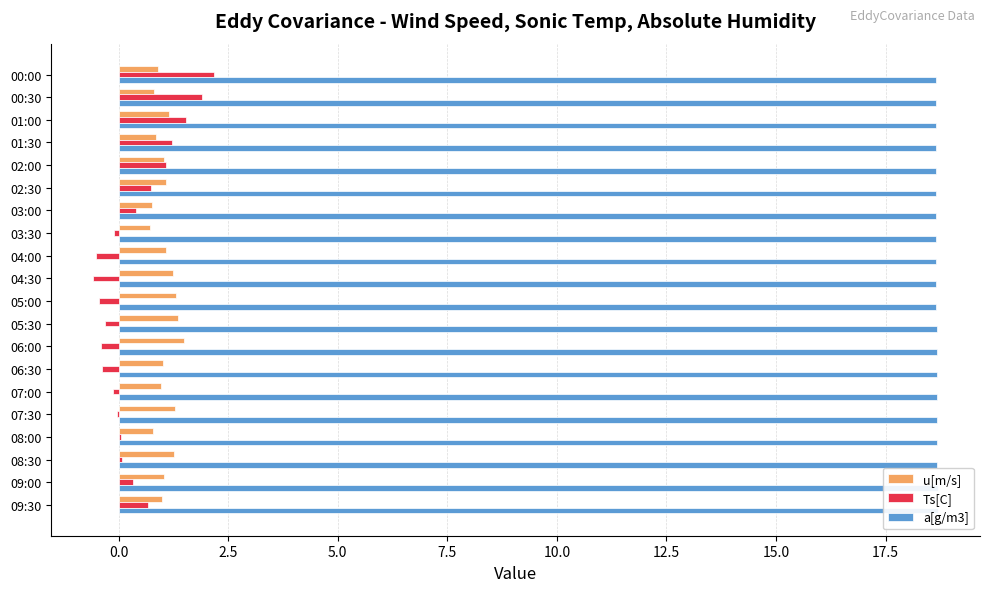

Is it true that Ts[C] equals 0.7 at 02:30?

True